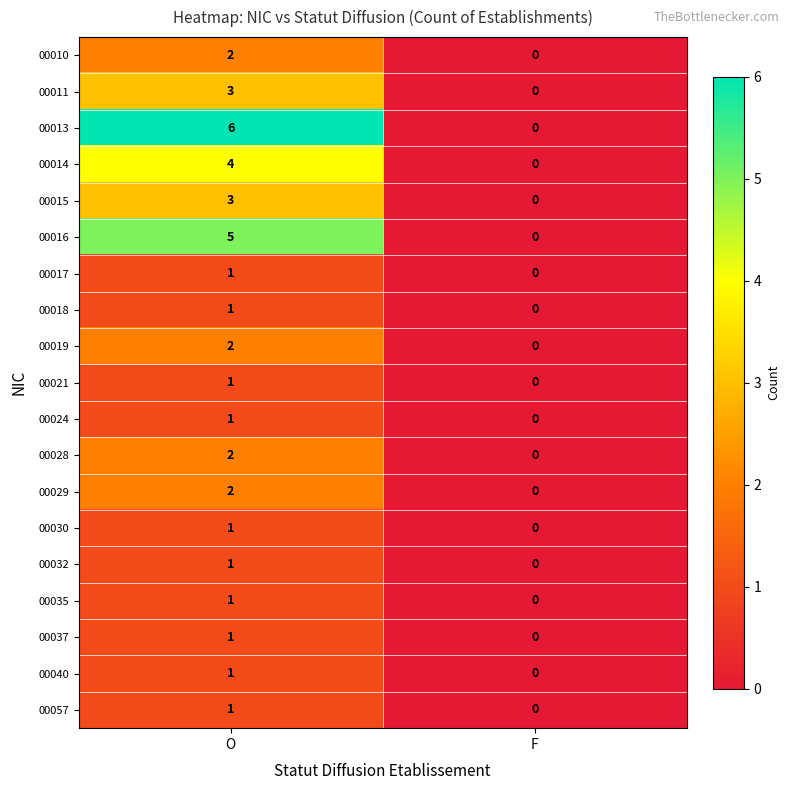

Which series has the largest range (max minus min)?

00013